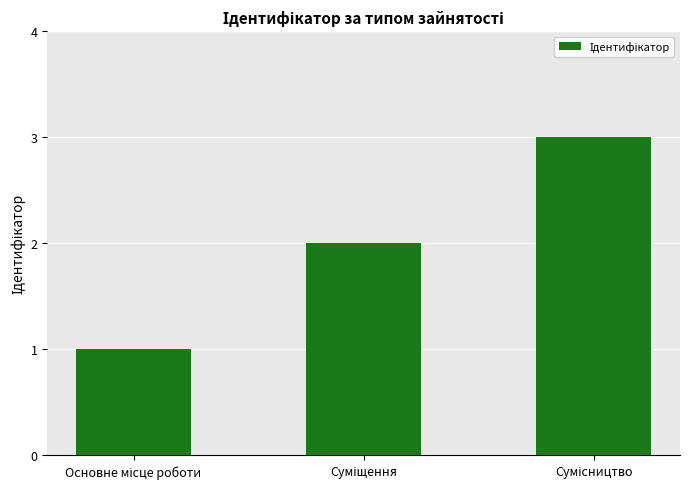

What is the sum of all values?

6